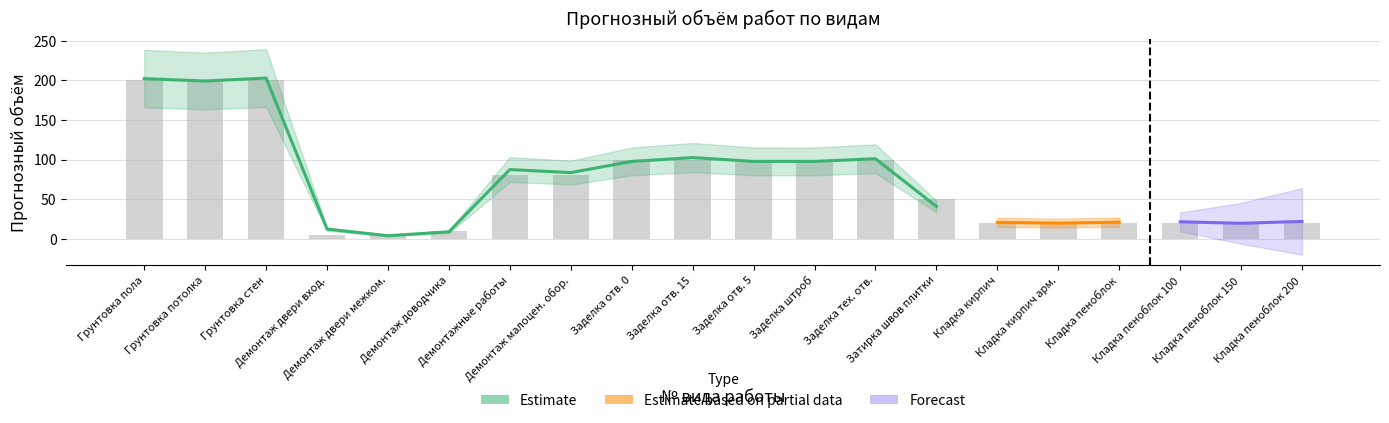

What is the sum of the Estimate (Прогнозный объем) values at 19 and 1?

220